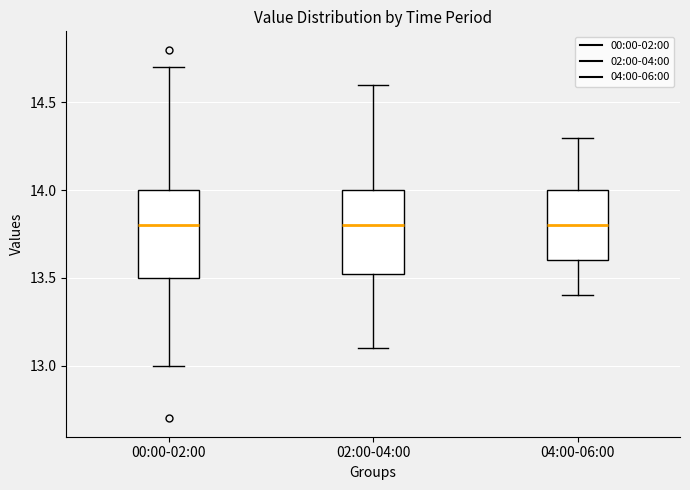

Reading left to right, transcribe this box plot: for each box, give where its median line is, the range the box spans, and where its two whiskers end, as read against the y-axis. The values are not printed on the chart, so give them approximately, as read against the axis.

00:00-02:00: median 13.80, box 13.50 to 14.00, whiskers 13.00 to 14.70
02:00-04:00: median 13.80, box 13.55 to 14.00, whiskers 13.10 to 14.60
04:00-06:00: median 13.80, box 13.60 to 14.00, whiskers 13.40 to 14.30